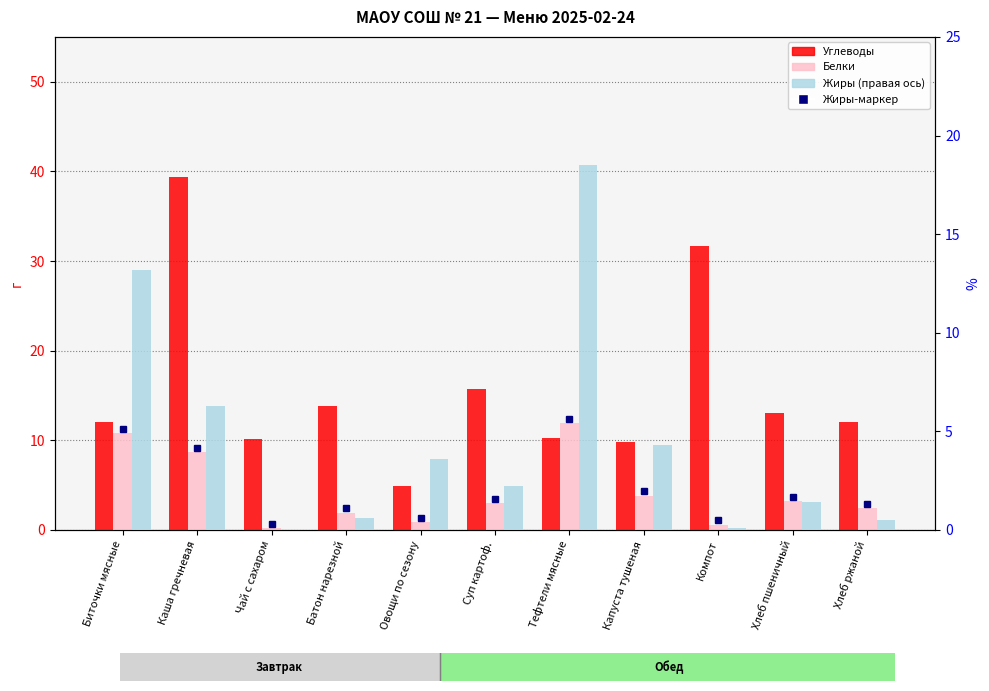

Which category has the lowest value in the Белки series?

Чай с сахаром